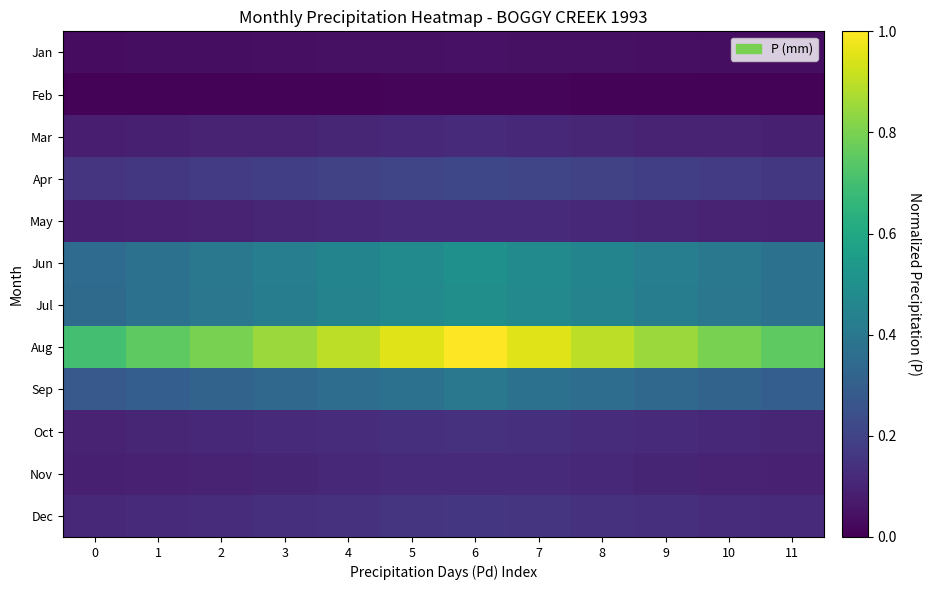

What is the spread (max minus min) of values at 6?

1.0